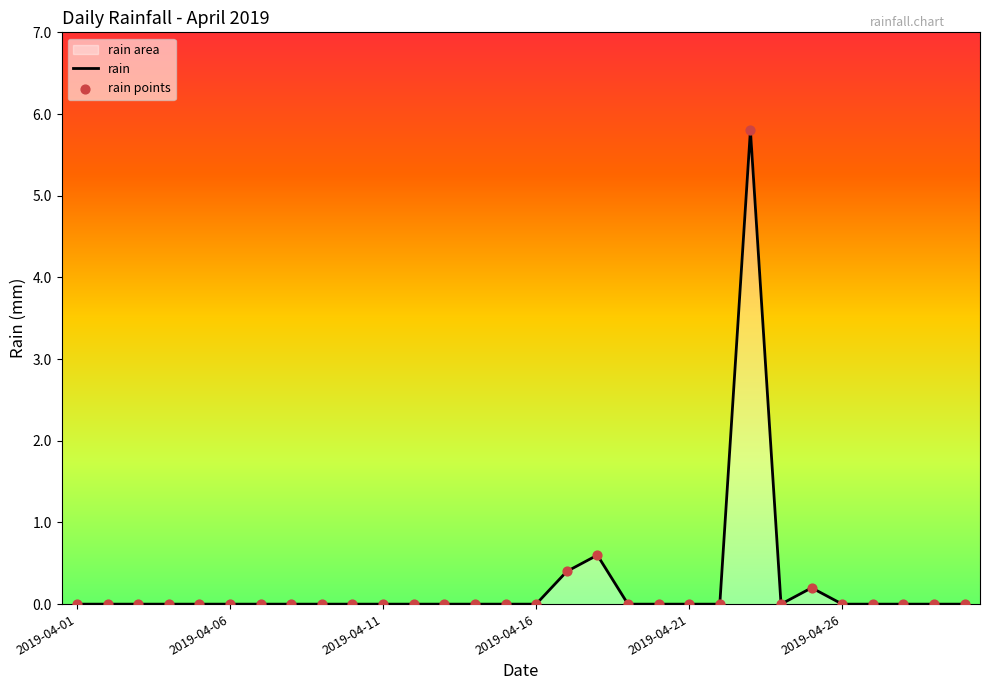

Is the value of rain points at 2019-04-06 greater than the value of rain at 2019-04-16?

No